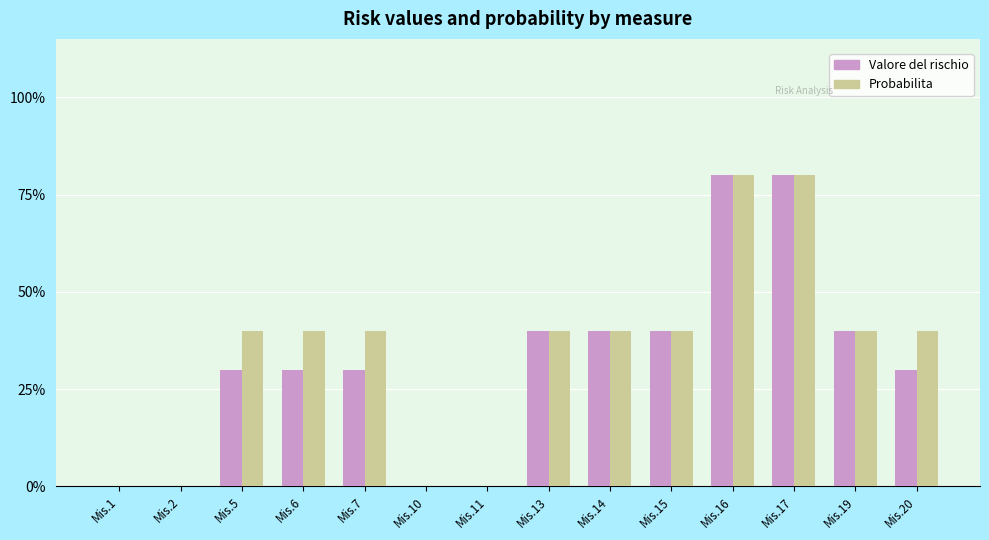

What is the sum of all Valore del rischio values?

440